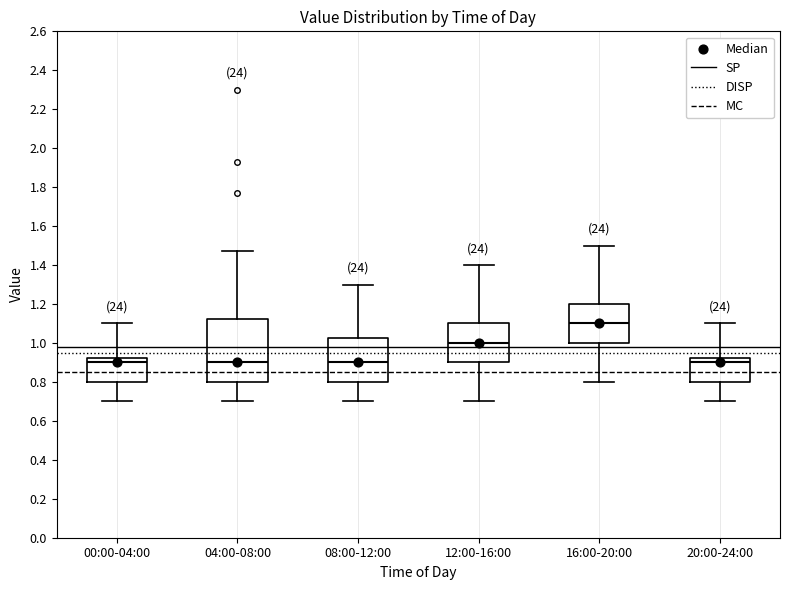

Which box is the tallest, from its lower edge to its upper edge?

04:00-08:00